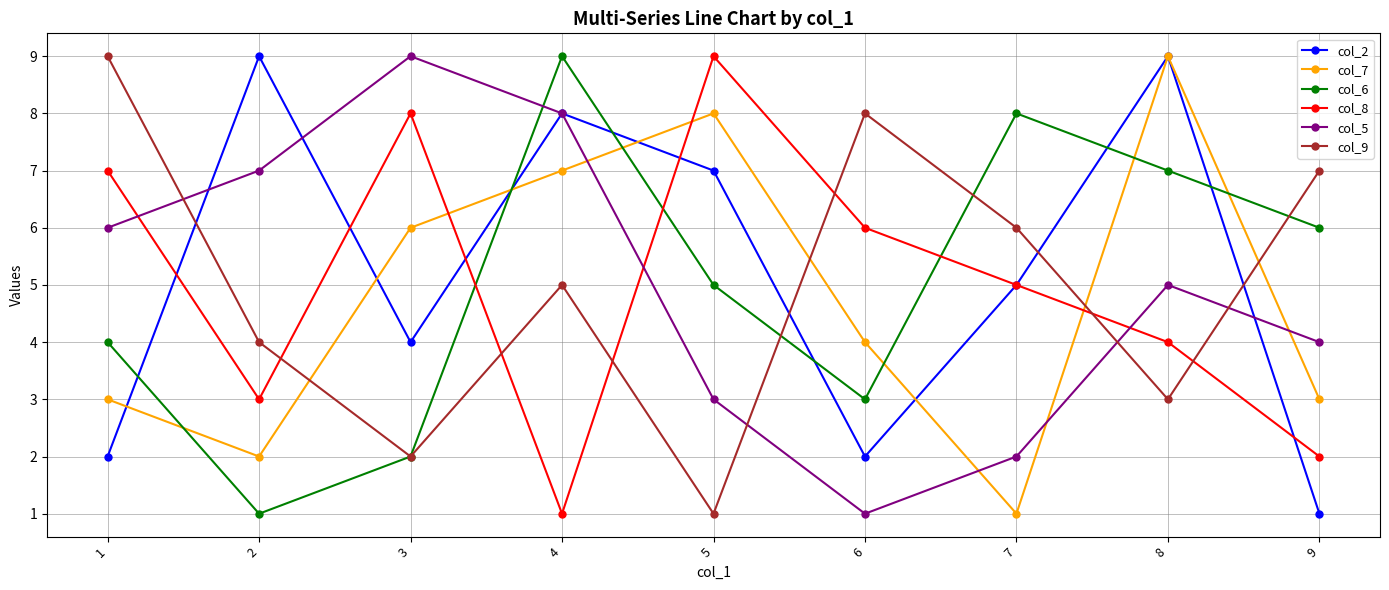

Where is the first local maximum for col_6?

4